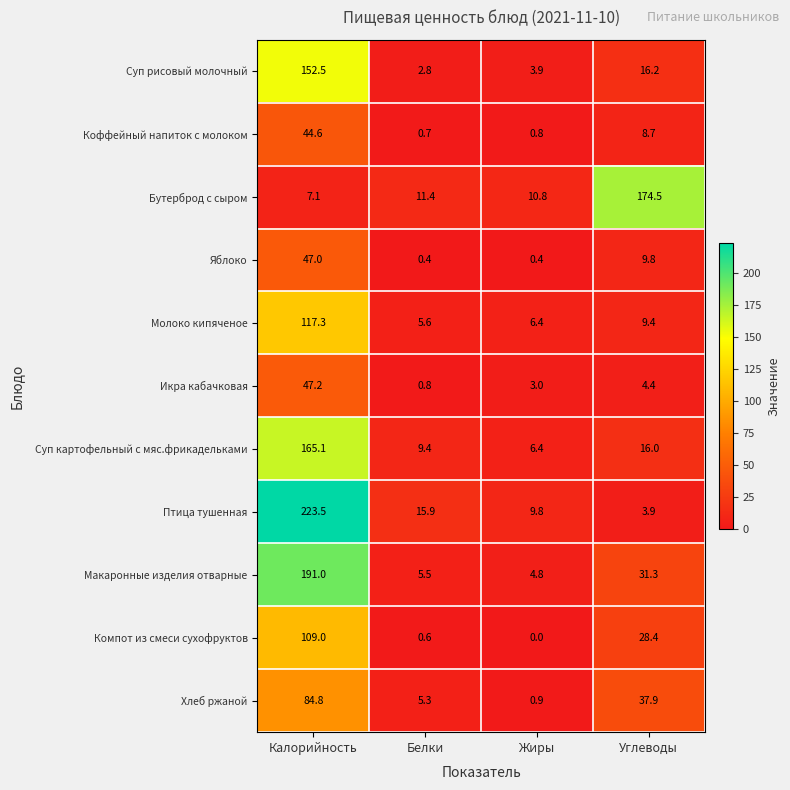

Where does the Хлеб ржаной series first go above 37?

Калорийность